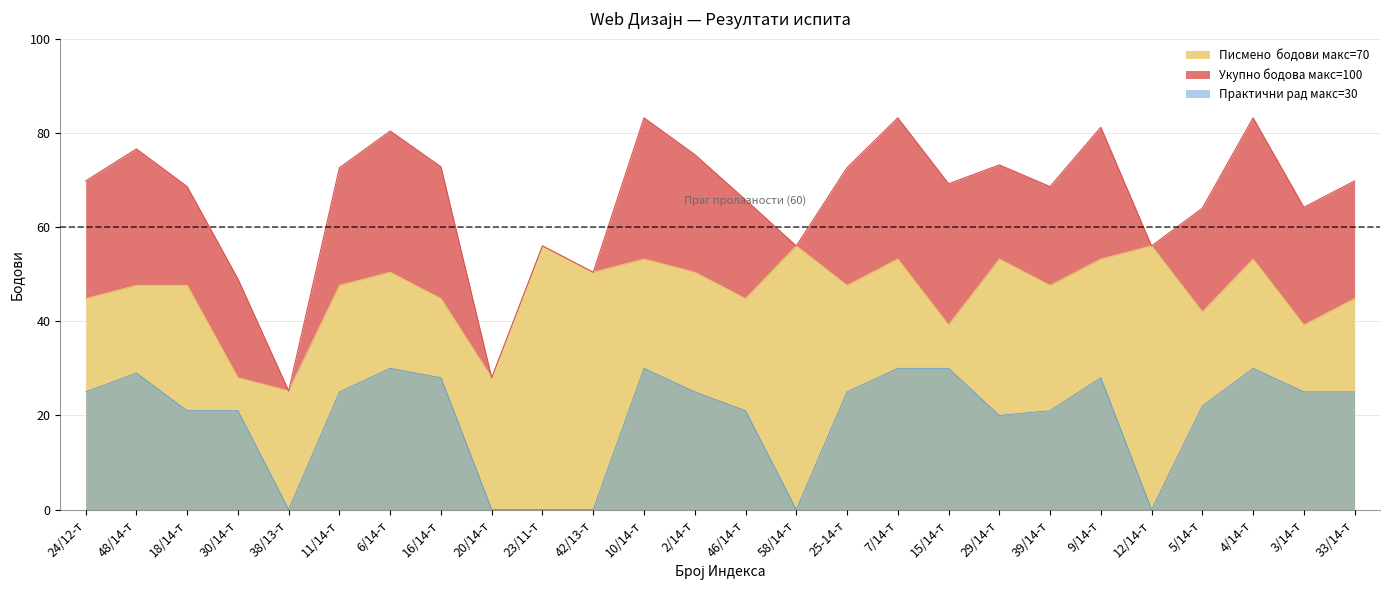

List the series in order of their overall mean, lowest first.

Практични рад макс=30, Писмено  бодови макс=70, Укупно бодова макс=100